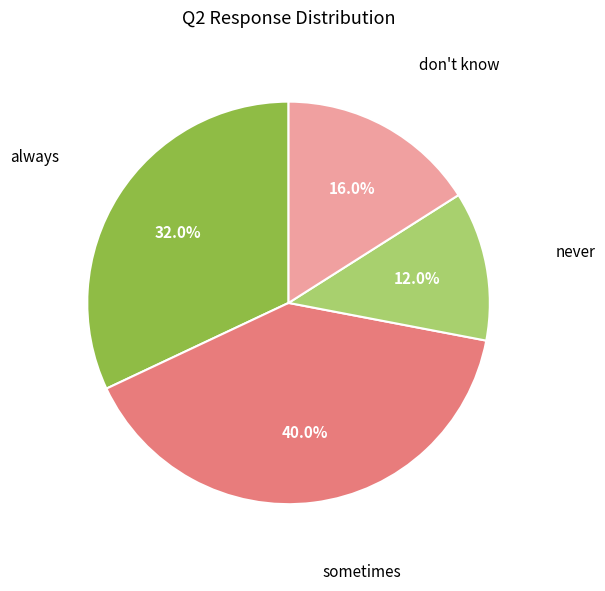

To the nearest percent, what percentage of the pie is don't know?

16%